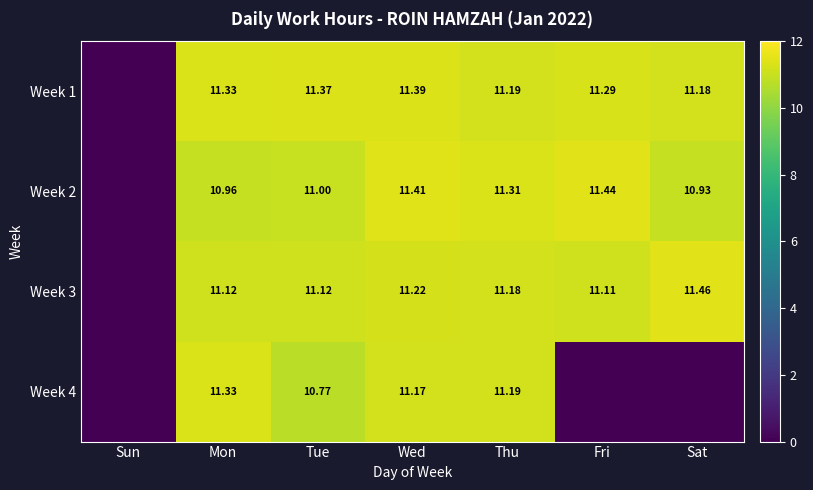

Is the value of Week 1 at Sat greater than the value of Week 4 at Wed?

Yes